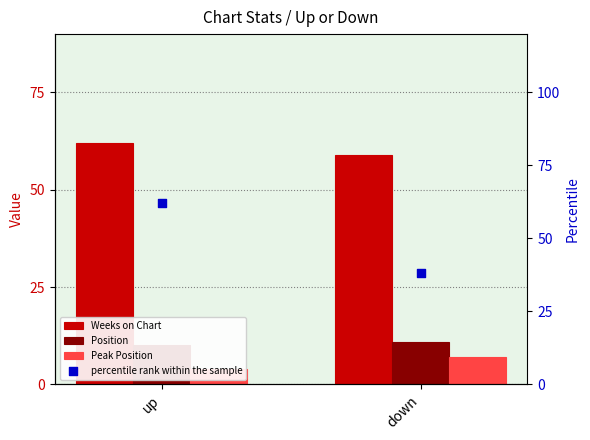

Is the value of Weeks on Chart at down greater than the value of percentile rank within the sample at up?

No